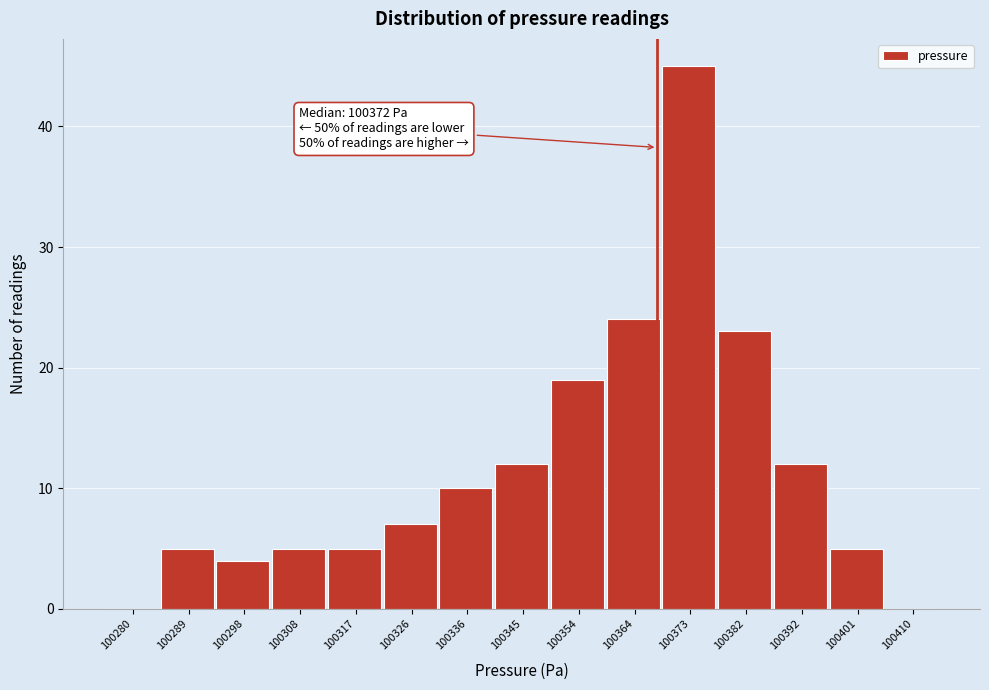

Reading left to right, extract all data points from this chart.

100280=0	100289=5	100298=4	100308=5	100317=5	100326=7	100336=10	100345=12	100354=19	100364=24	100373=45	100382=23	100392=12	100401=5	100410=0